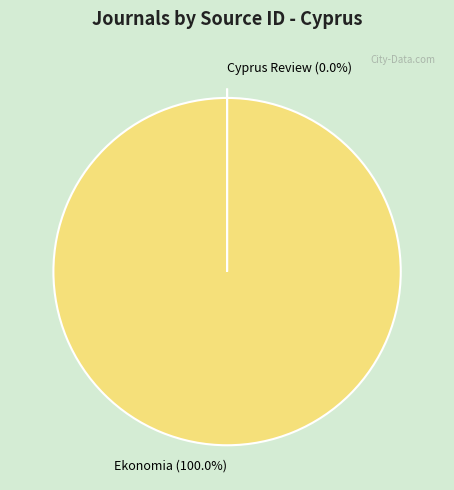

Which category has the biggest portion of the pie?

Ekonomia